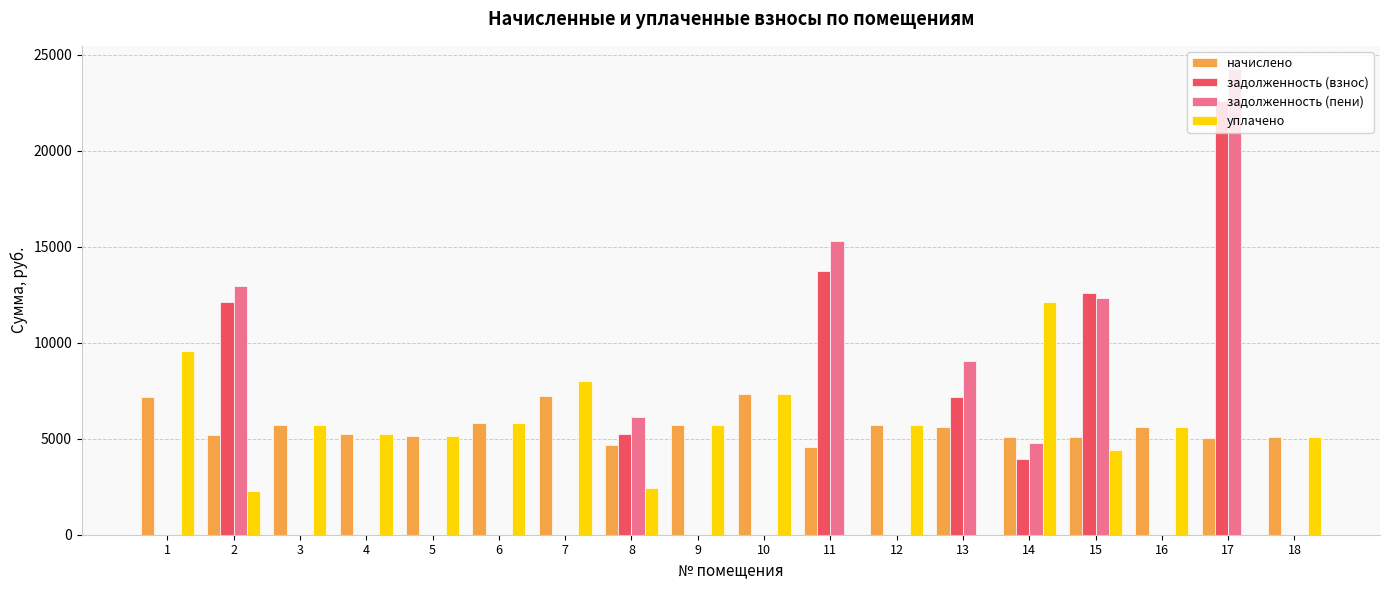

How many data points in начислено are above 5587?

9